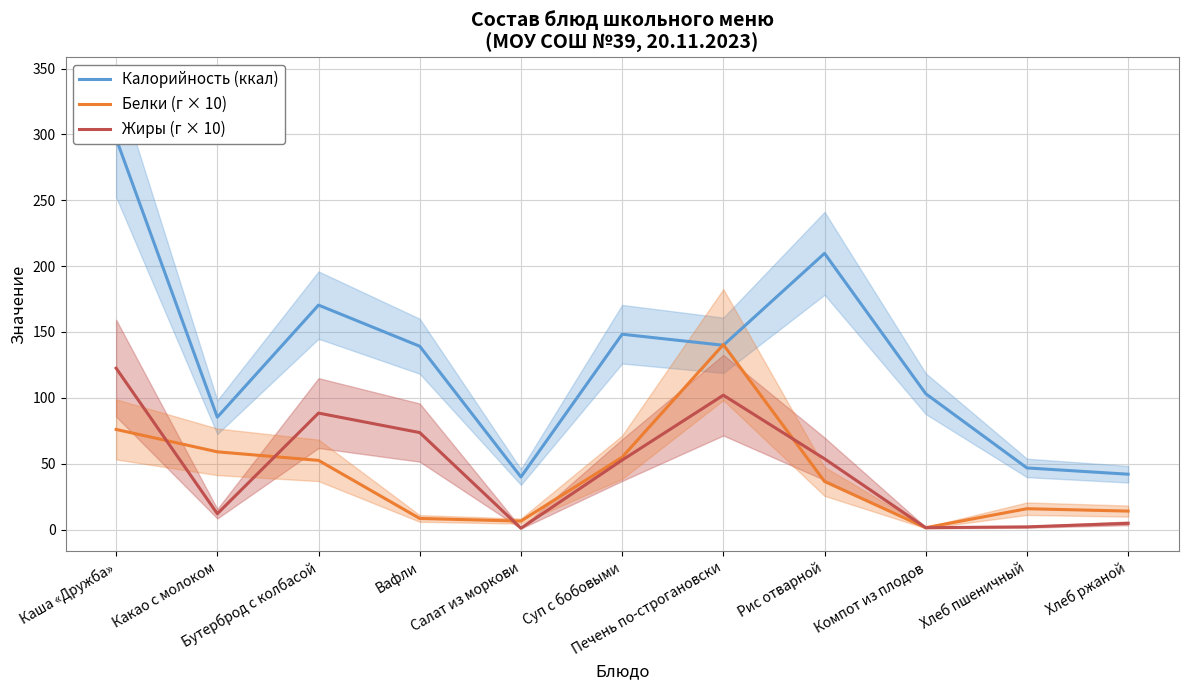

Is this an area chart (filled region under the line)?

No